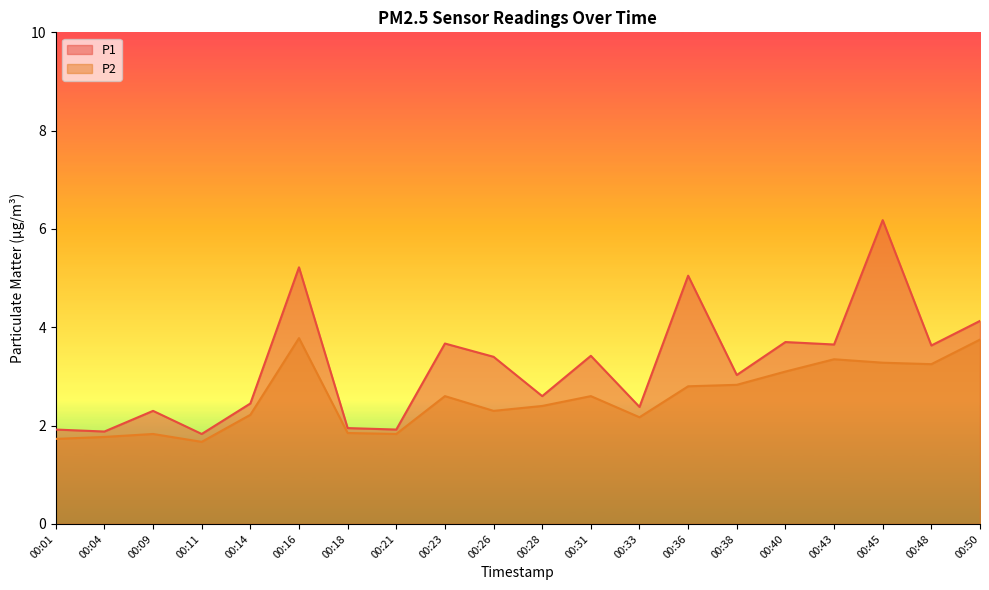

What are all the series names shown in the legend?

P1, P2